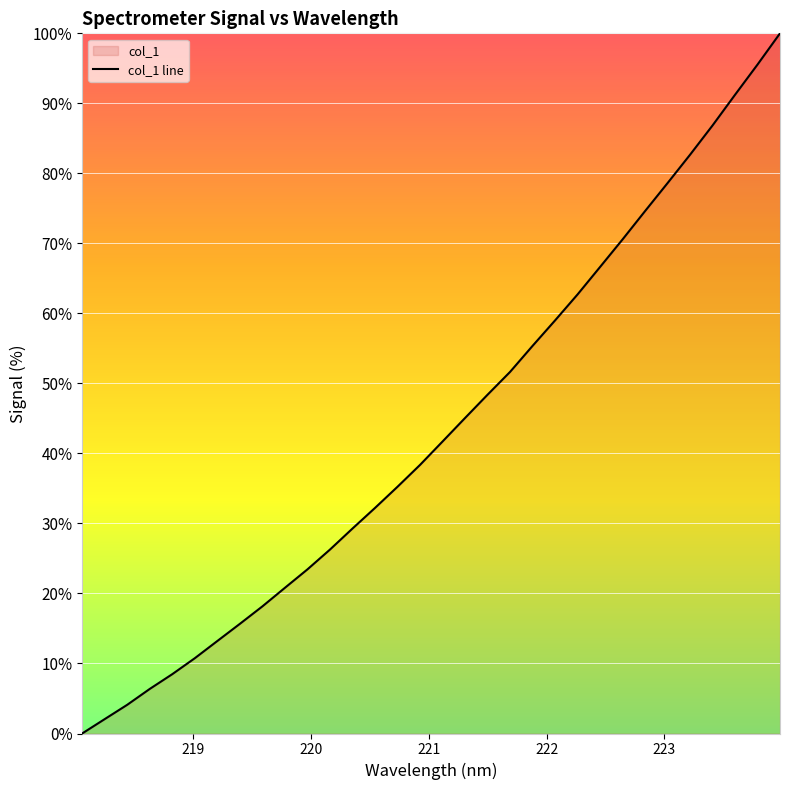

Does the chart display data point markers on the line(s)?

No